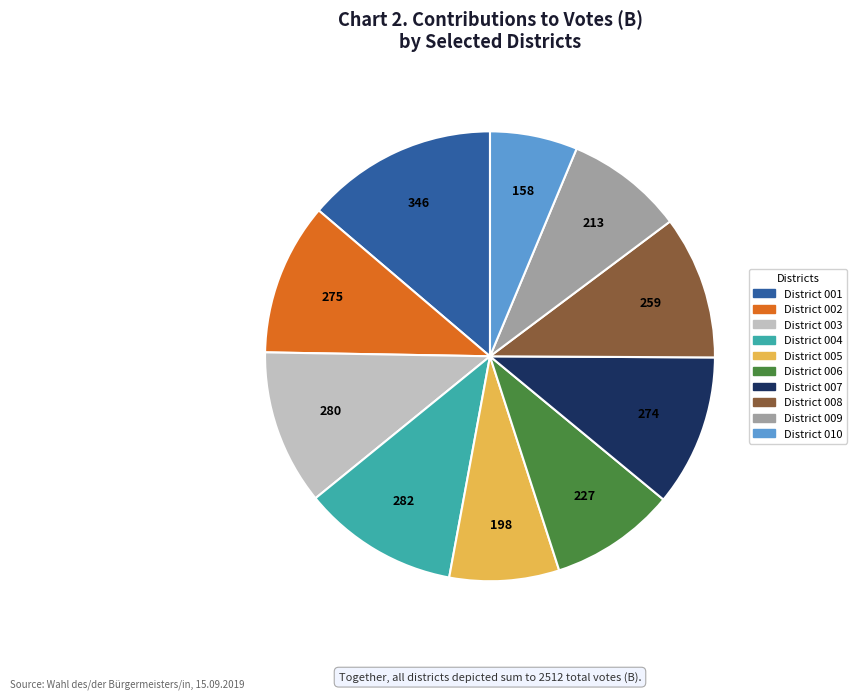

Does any single category account for the majority?

No